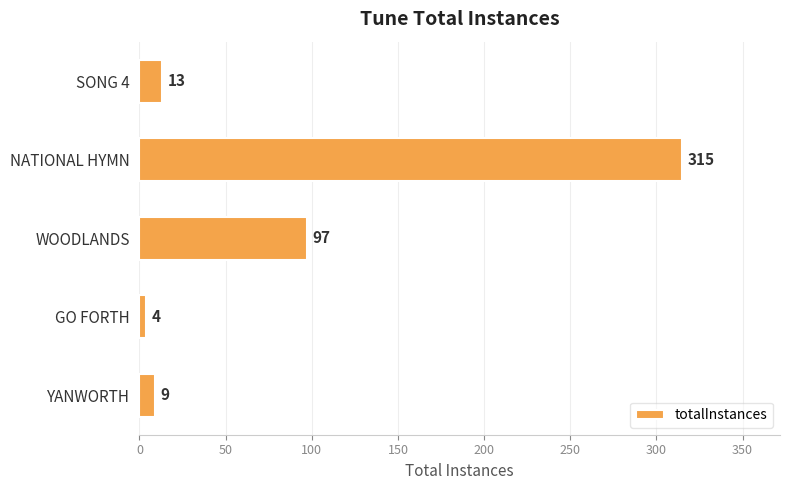

What value does the data have at YANWORTH?

9